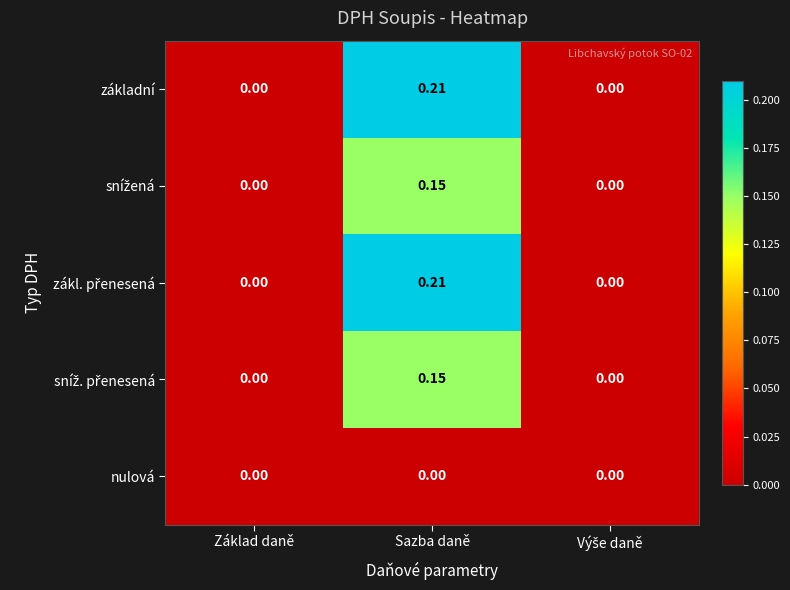

Which category has the highest value across all series?

Sazba daně